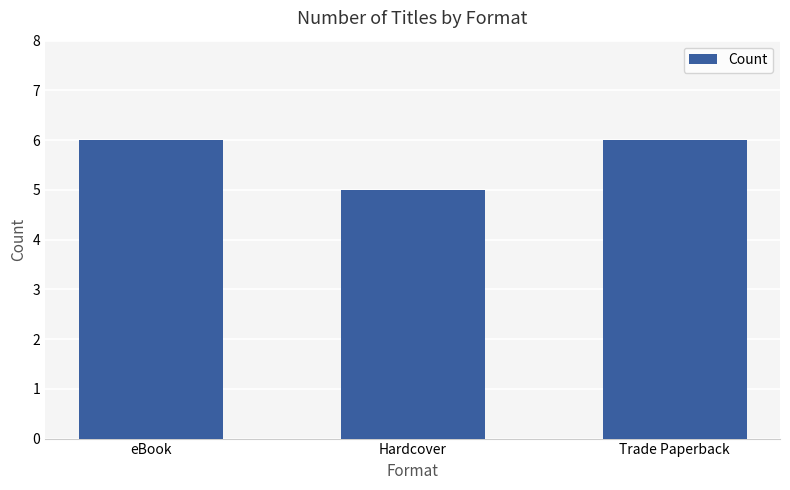

How many bars are there in total?

3